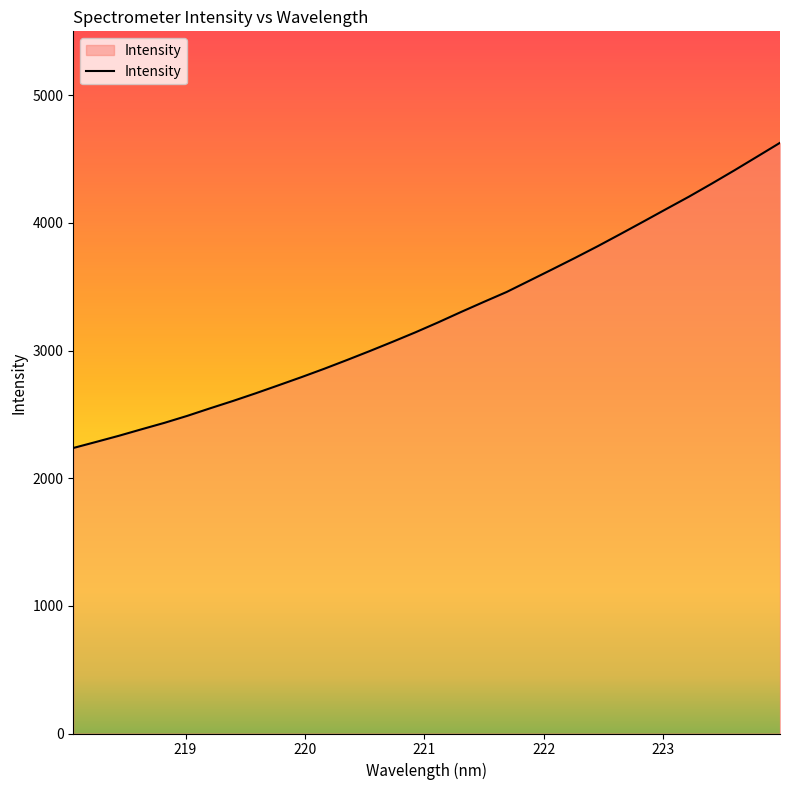

What is the greatest value displayed?

4626.8